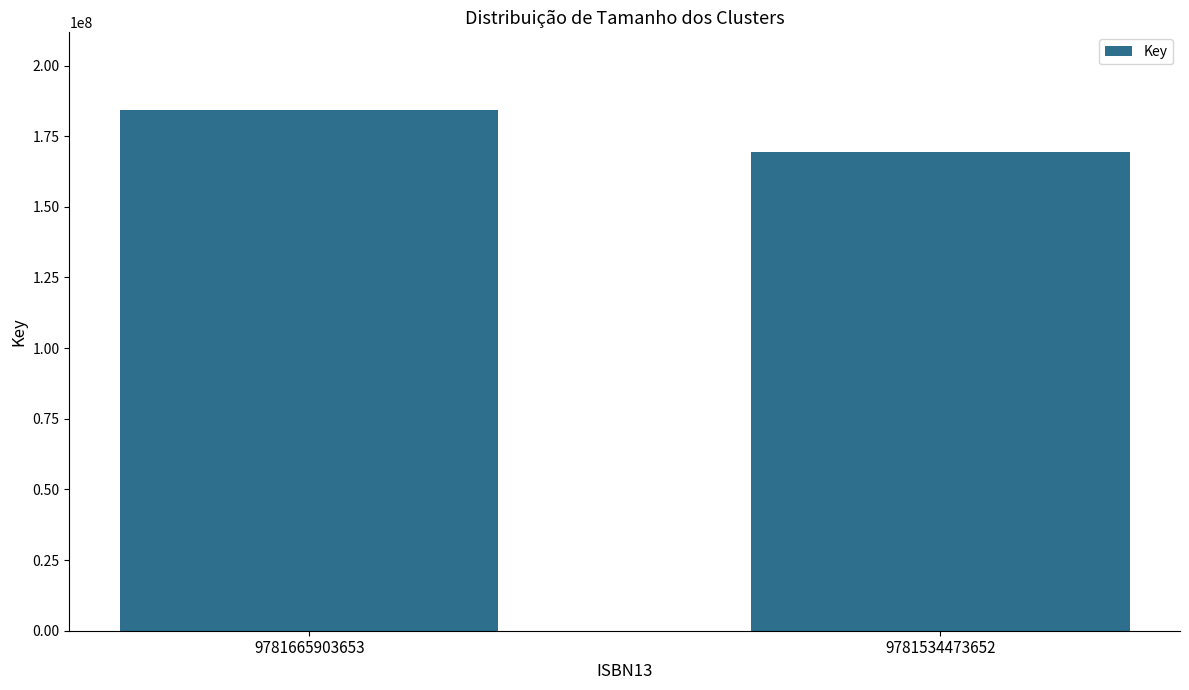

Are the bars grouped side by side (vs. stacked)?

No